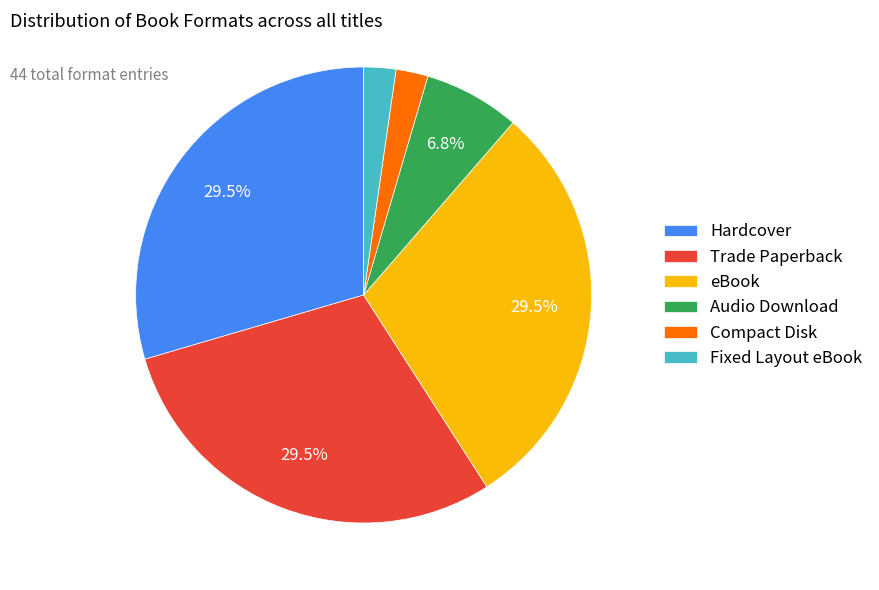

What portion of the pie excludes Hardcover?

70.5%